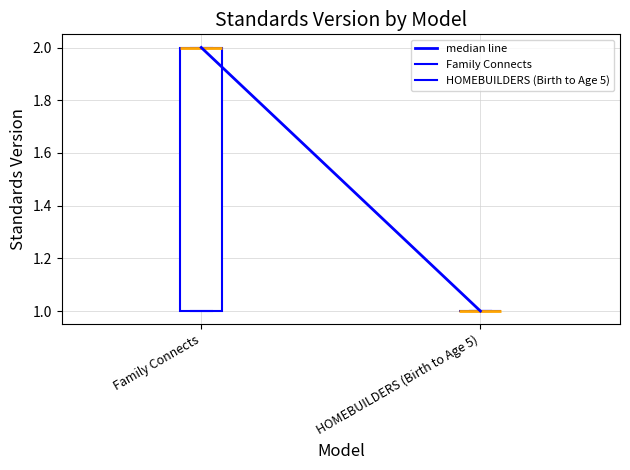

Comparing the boxes themselves (not the whiskers), which one is the tallest?

Family Connects